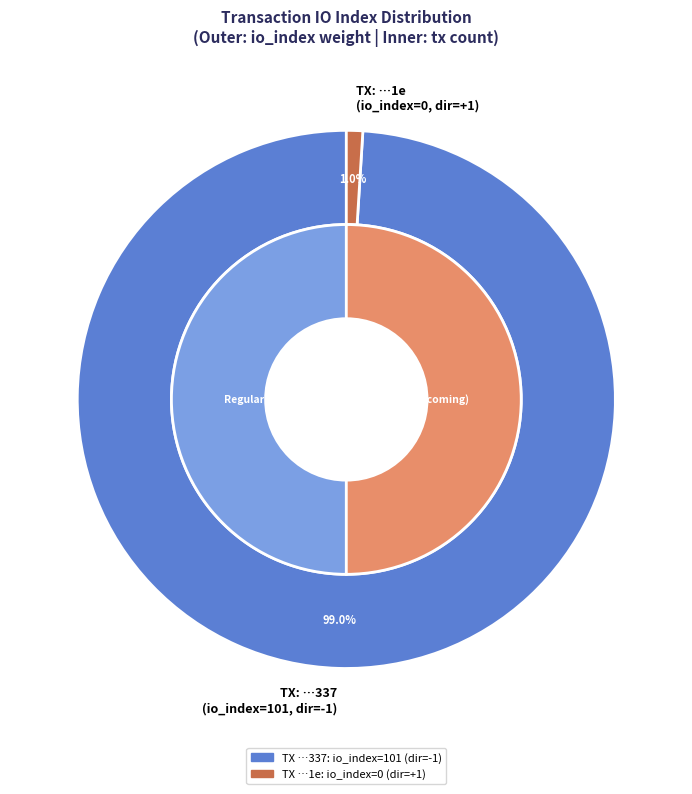

Combined, what portion of the pie is io_index_values and direction?

100.0%